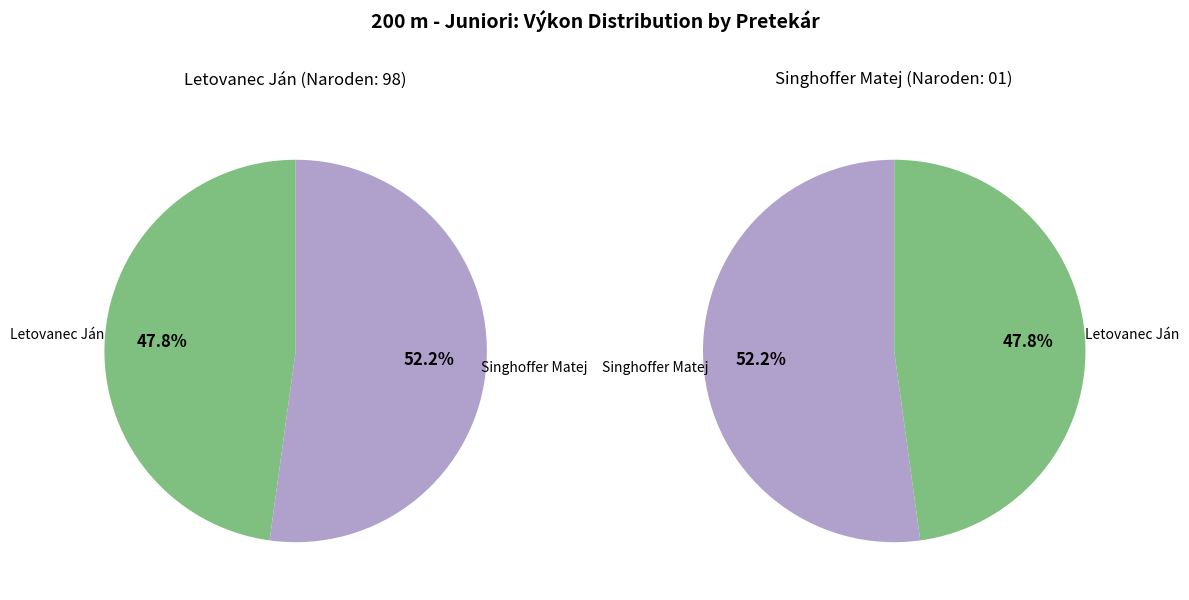

To the nearest percent, what is the difference between the largest and smallest slice percentages?

4%